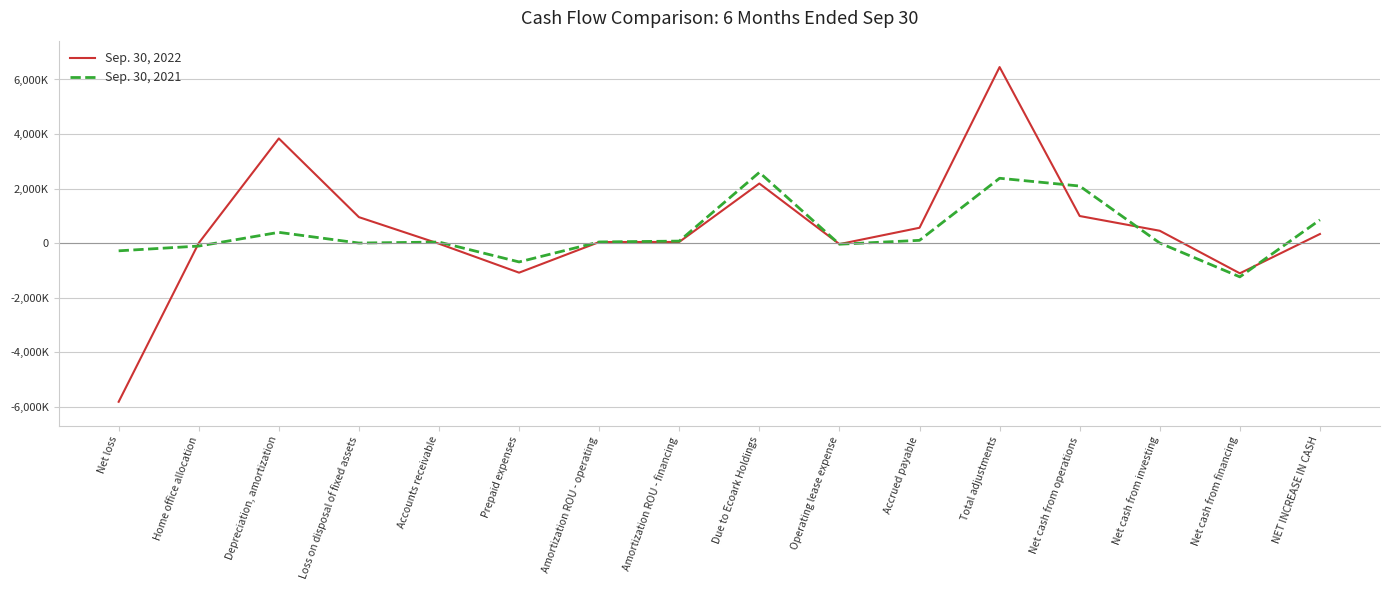

What are all the series names shown in the legend?

Sep. 30, 2022, Sep. 30, 2021